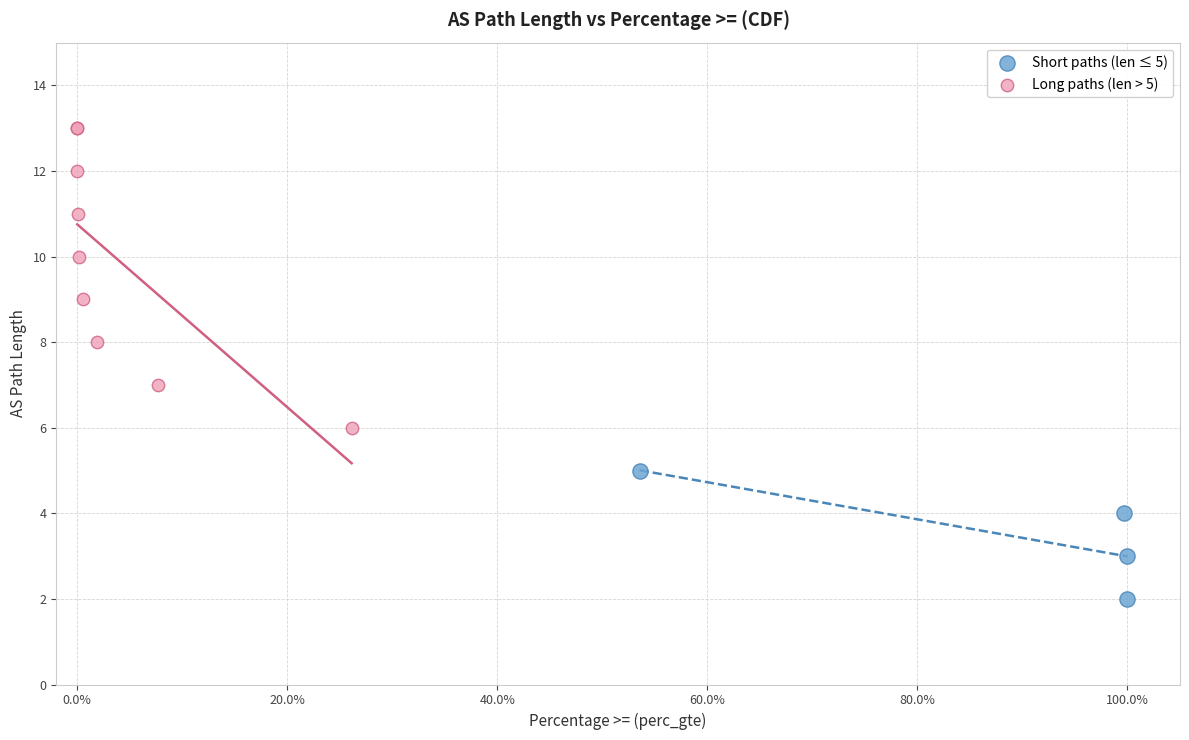

Which series has the largest Y range (max minus min)?

Long paths (len > 5)